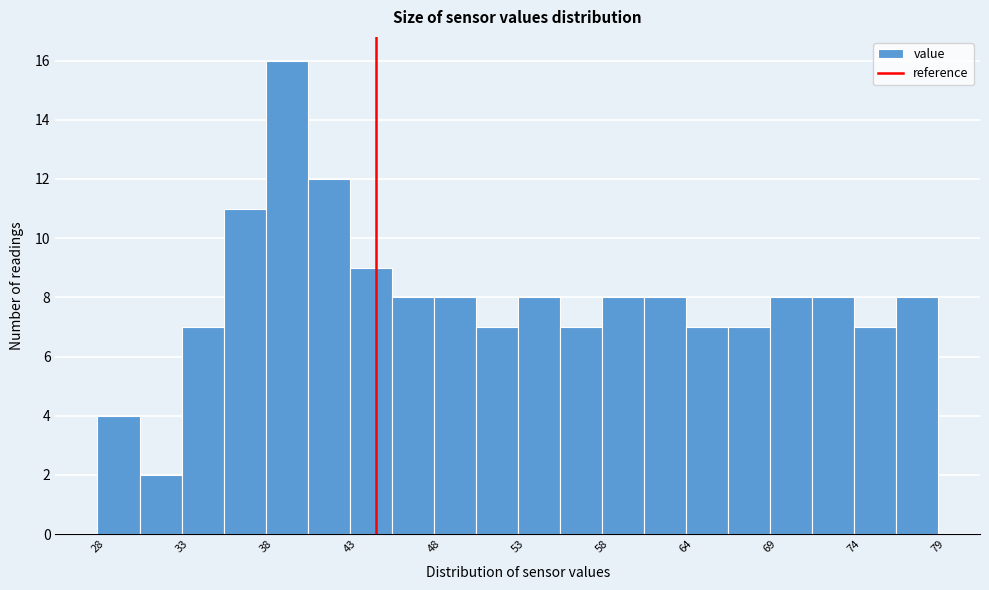

Read against the x-axis, roughly where is the centre of the tallest bar?

40